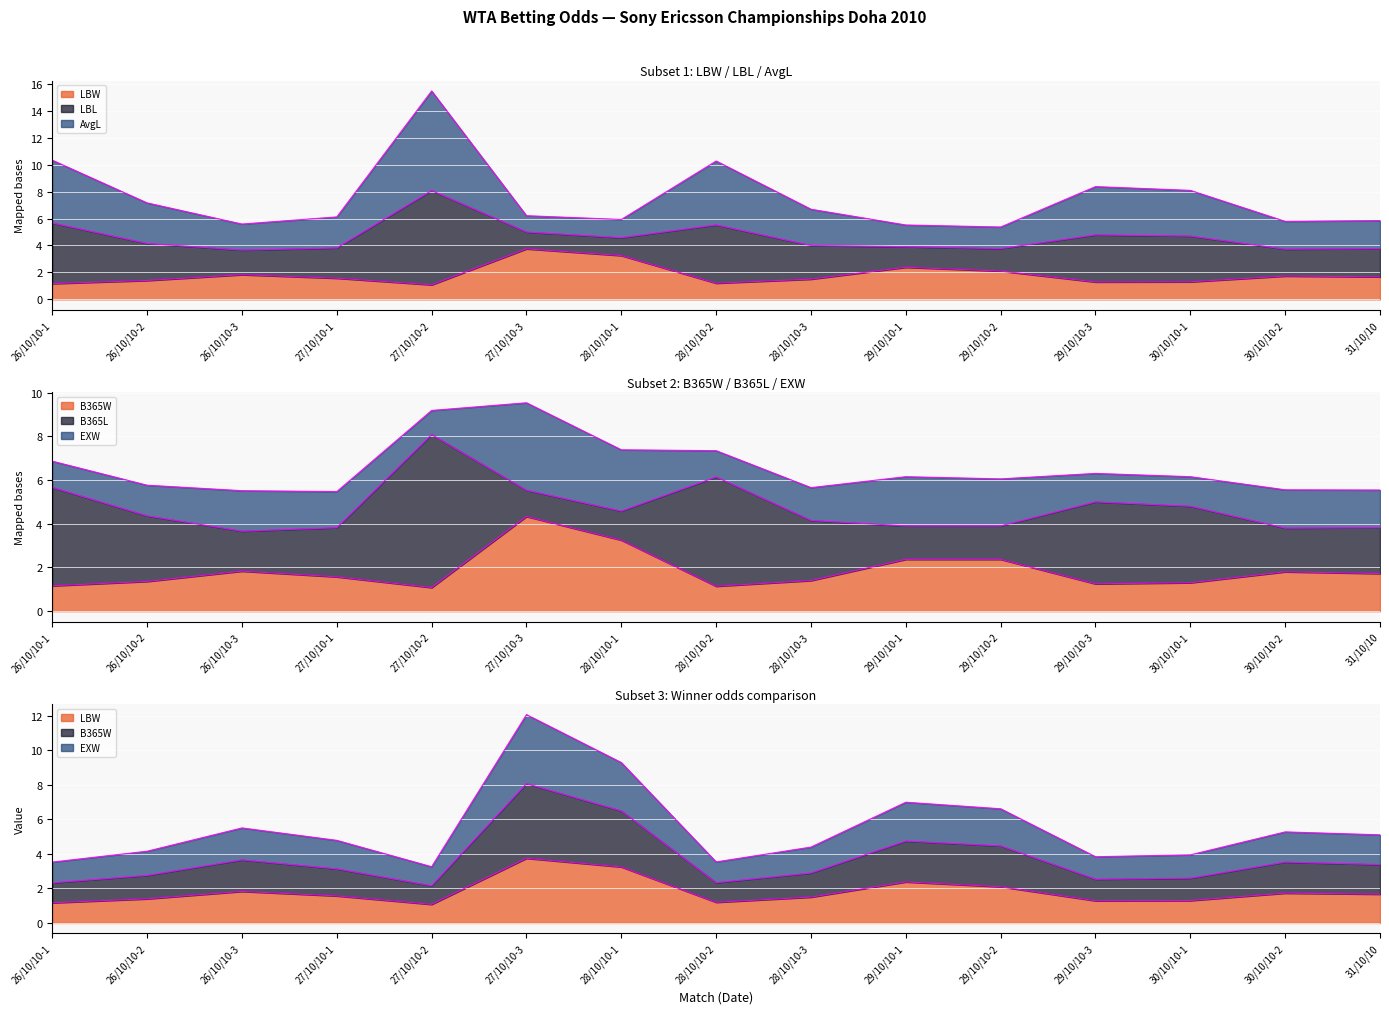

Between 27/10/10-1 and 28/10/10-3, which series saw the biggest shift?

EXW